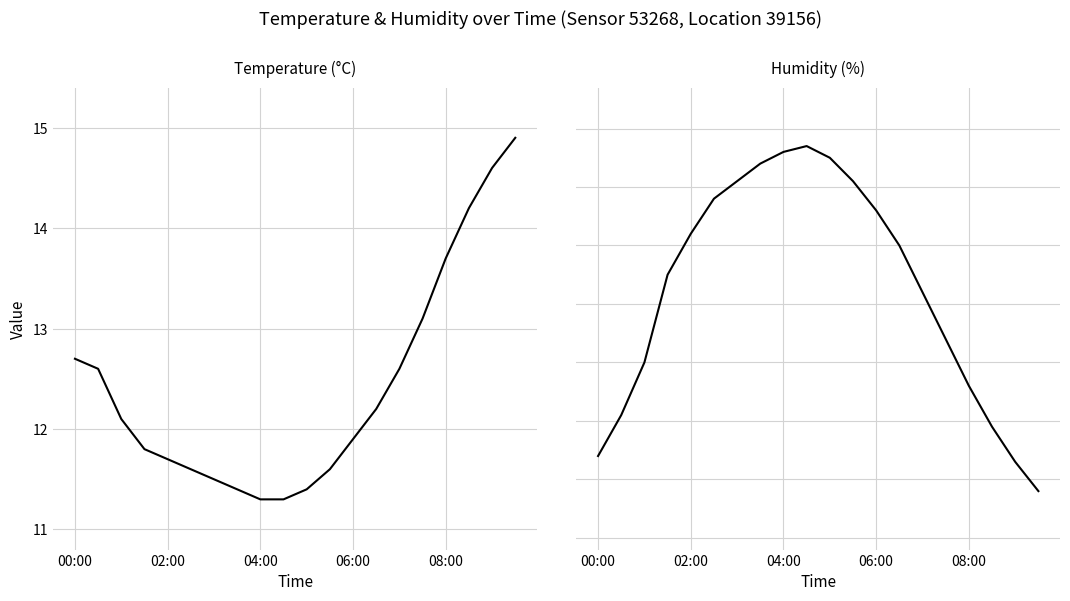

At 17, list the series in order from largest to smallest.

humidity, temperature